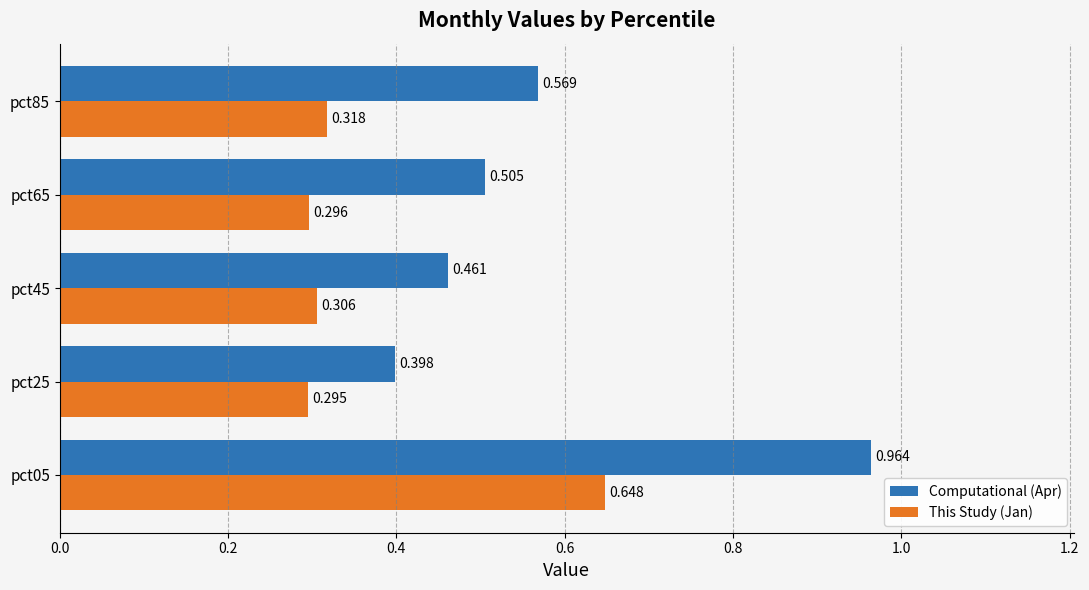

Which series has the largest total across all categories?

Computational (Apr)